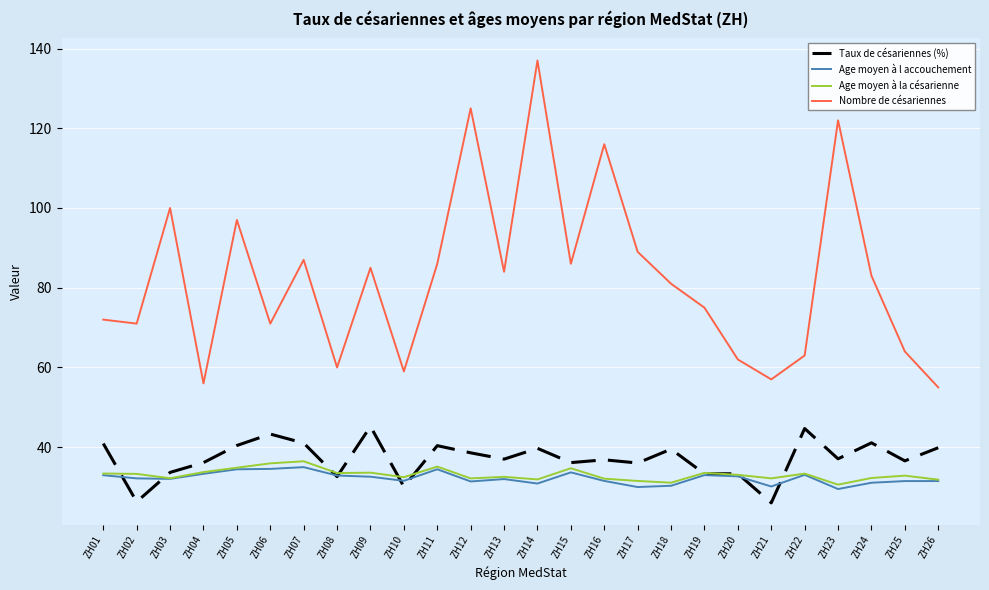

What is the spread (max minus min) of values at ZH16?

84.5